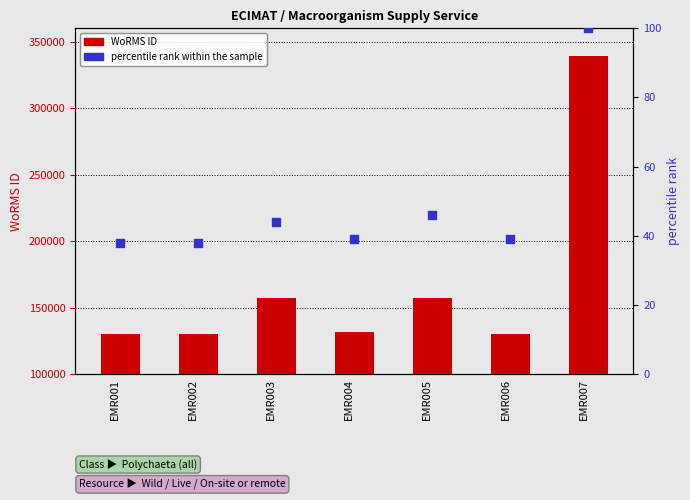

Which series has the largest Y range (max minus min)?

WoRMS ID